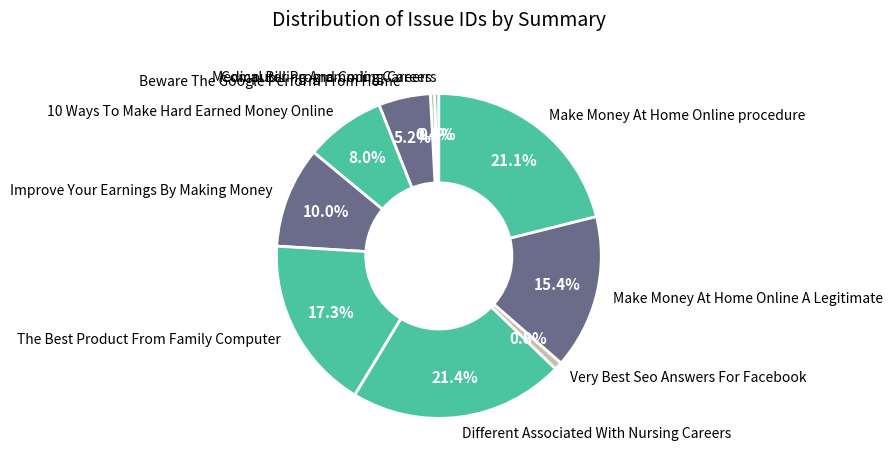

Is there a majority slice in this chart?

No